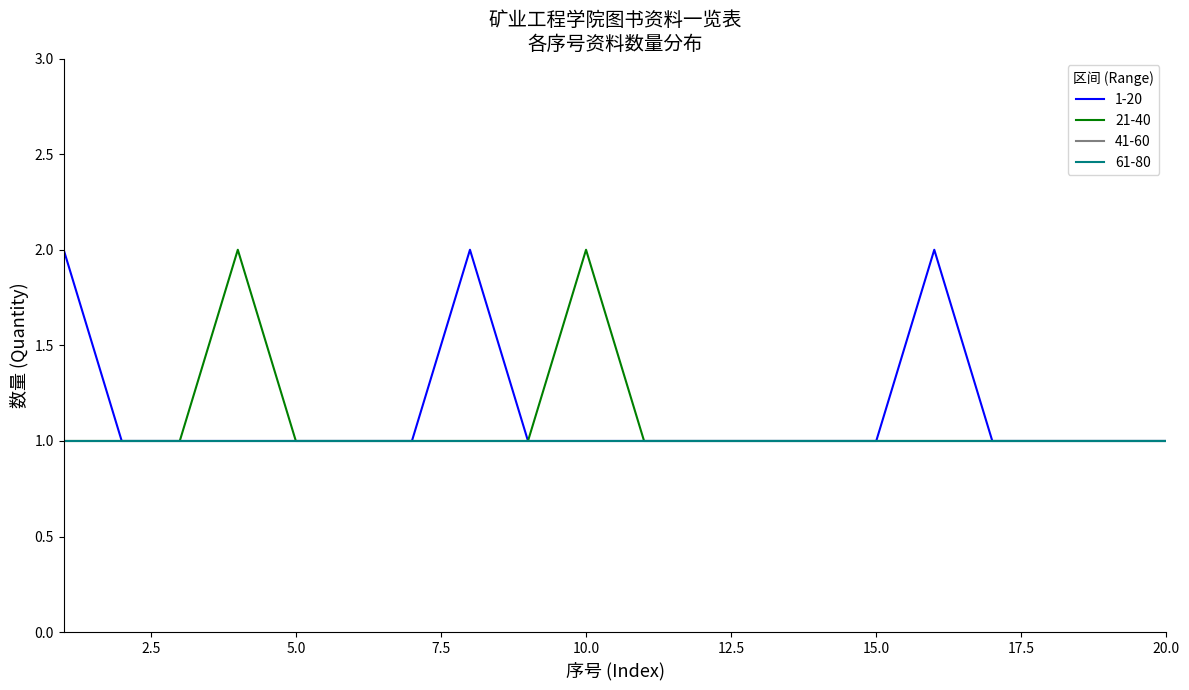

Which category has the lowest value in the 21-40 series?

1